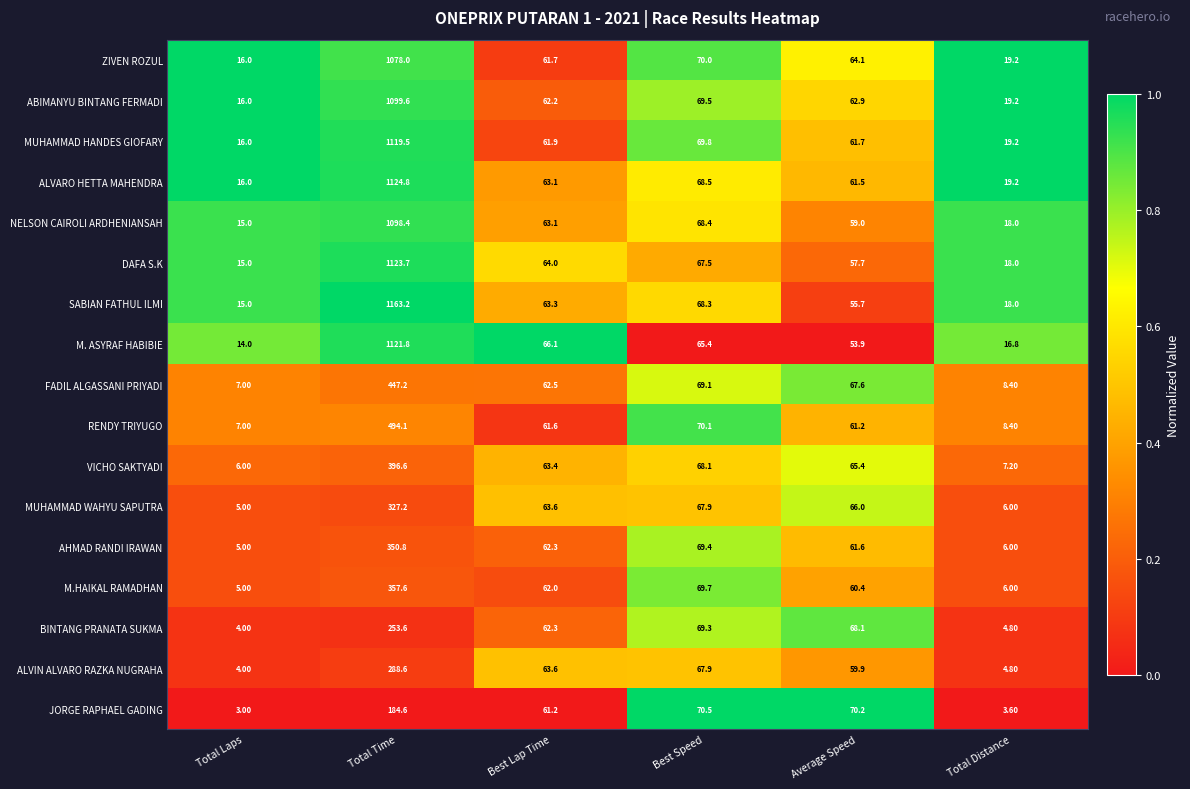

At which label is ALVIN ALVARO RAZKA NUGRAHA closest to 146?

Best Speed